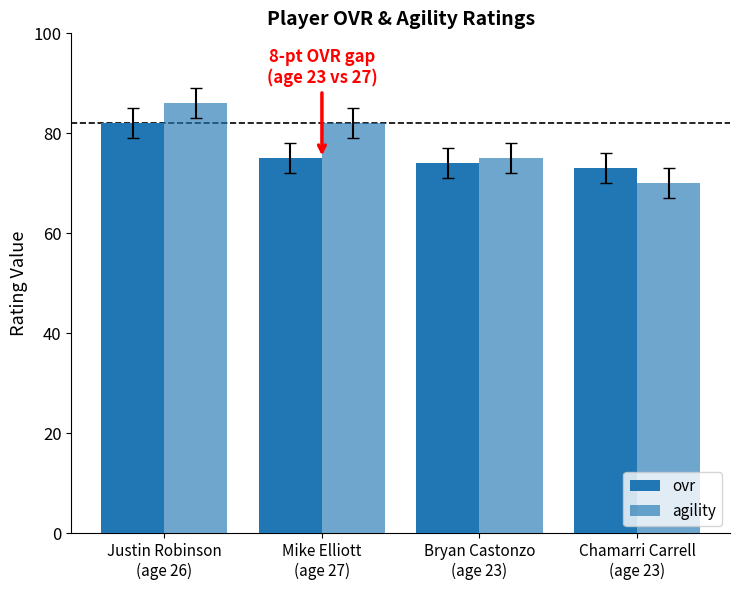

What is the difference between the ovr values at Mike Elliott
(age 27) and Chamarri Carrell
(age 23)?

2